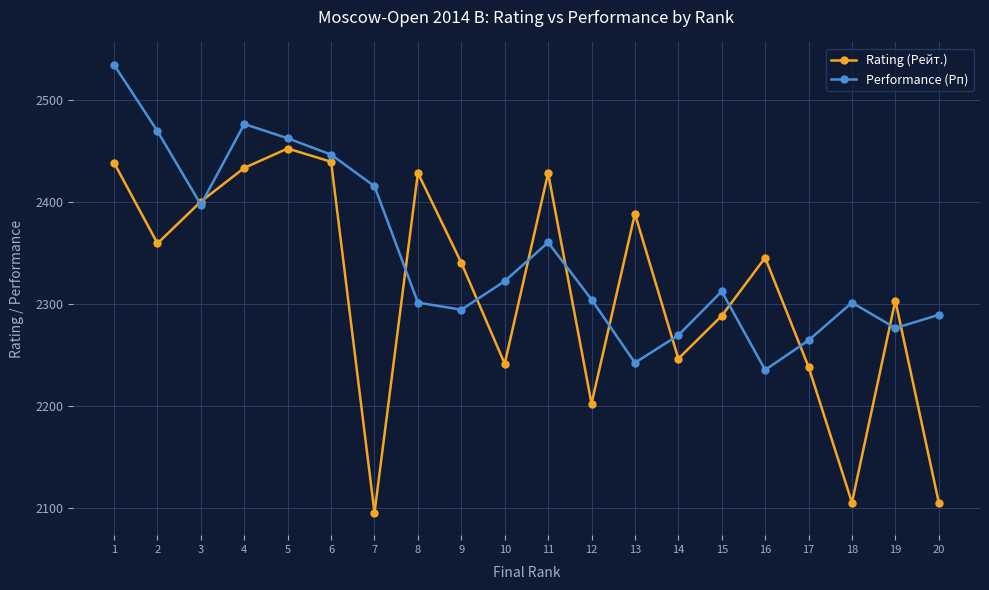

How many series are shown in this chart?

2